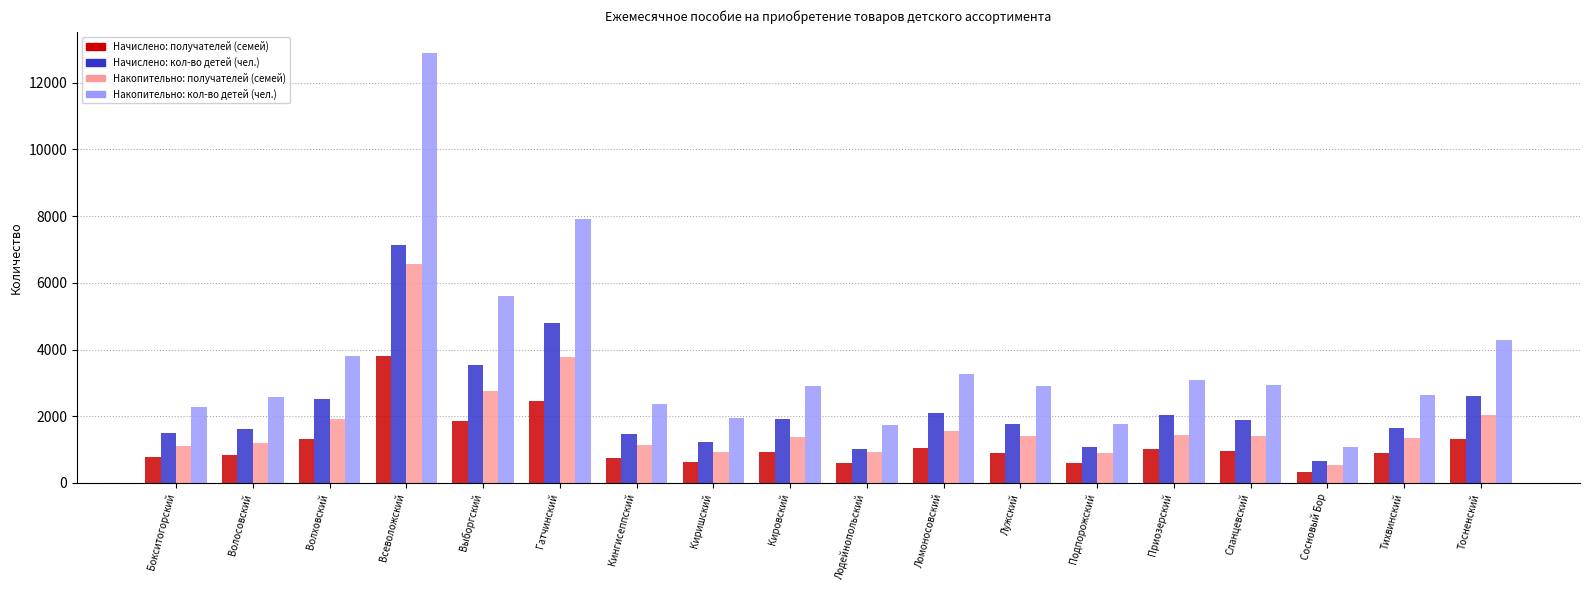

Which series has the largest range (max minus min)?

Накопительно: кол-во детей (чел.)